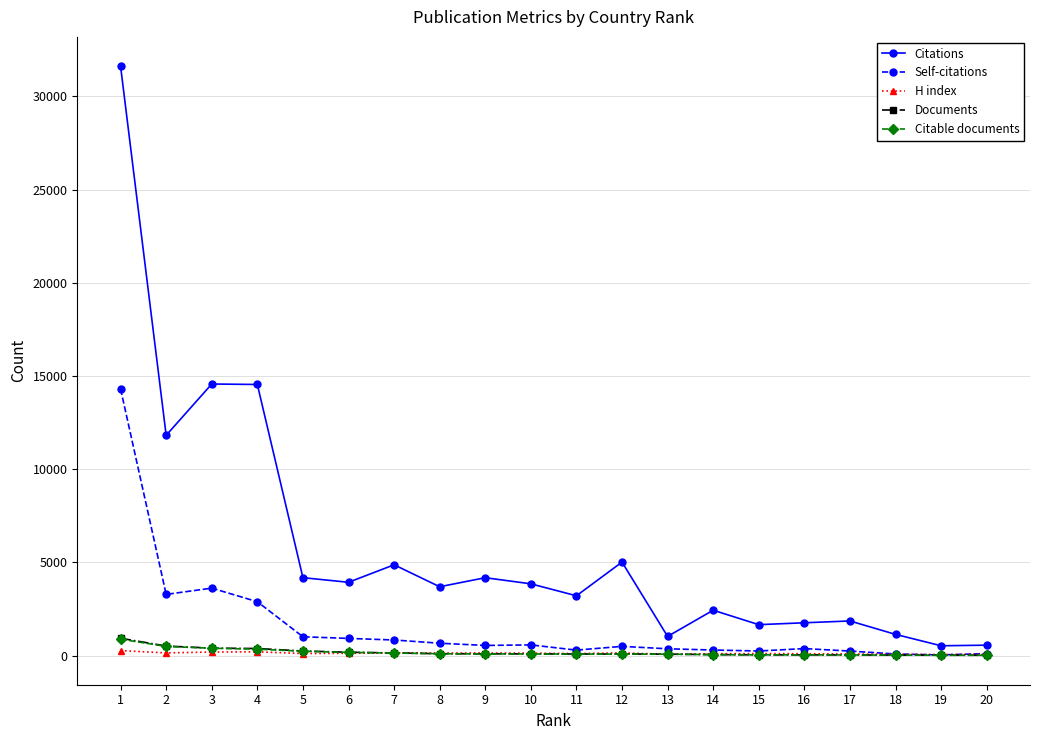

What is the value of the Documents point at the 9th from the left?

96